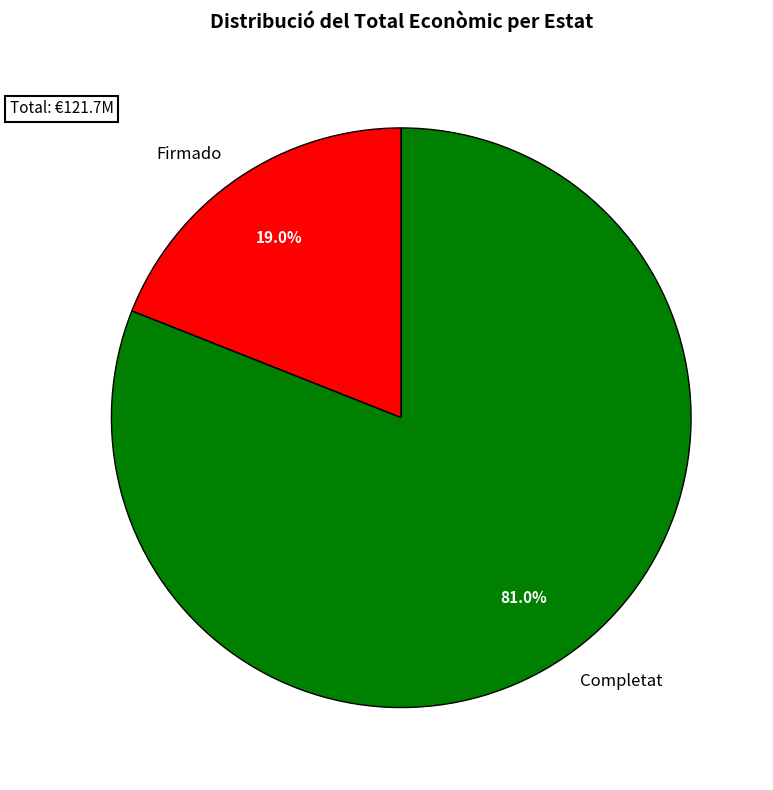

What is the smallest slice in the pie chart?

Firmado